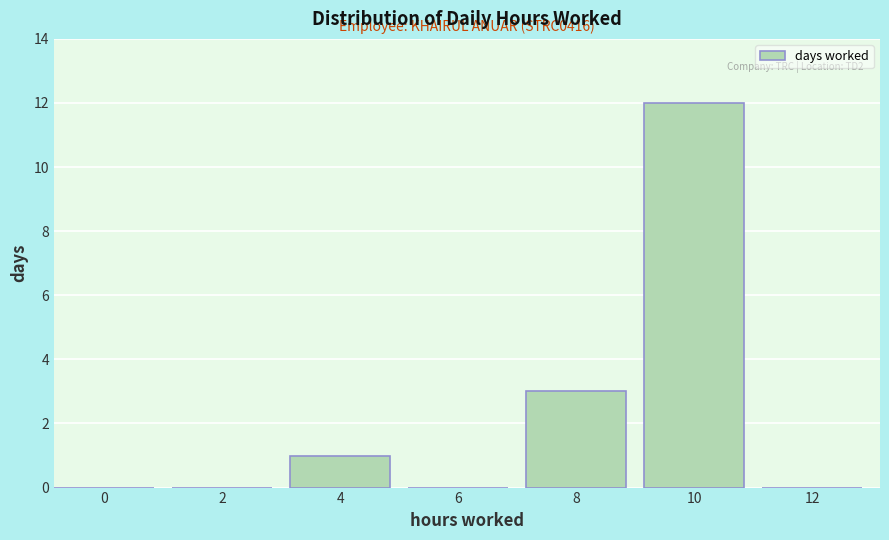

Reading right to left, extract all data points from this chart.

12=0	10=12	8=3	6=0	4=1	2=0	0=0